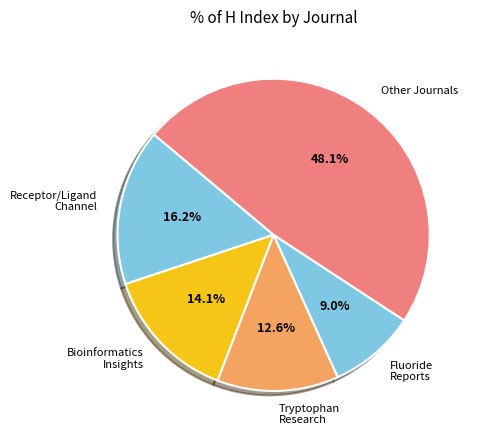

How many segments does this pie chart have?

5